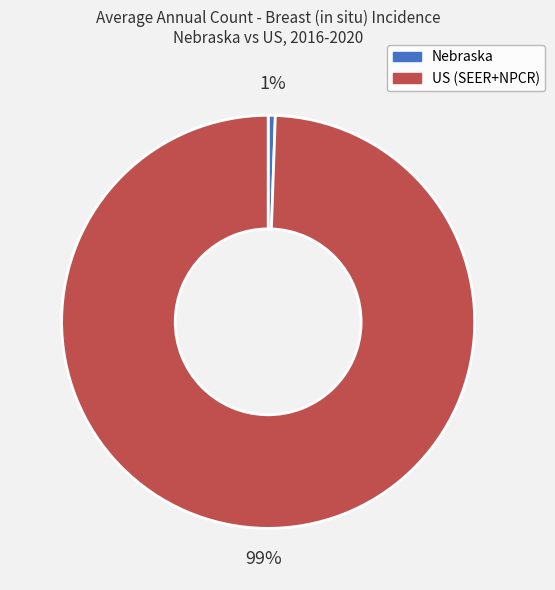

Between US (SEER+NPCR) and Nebraska, which is larger?

US (SEER+NPCR)